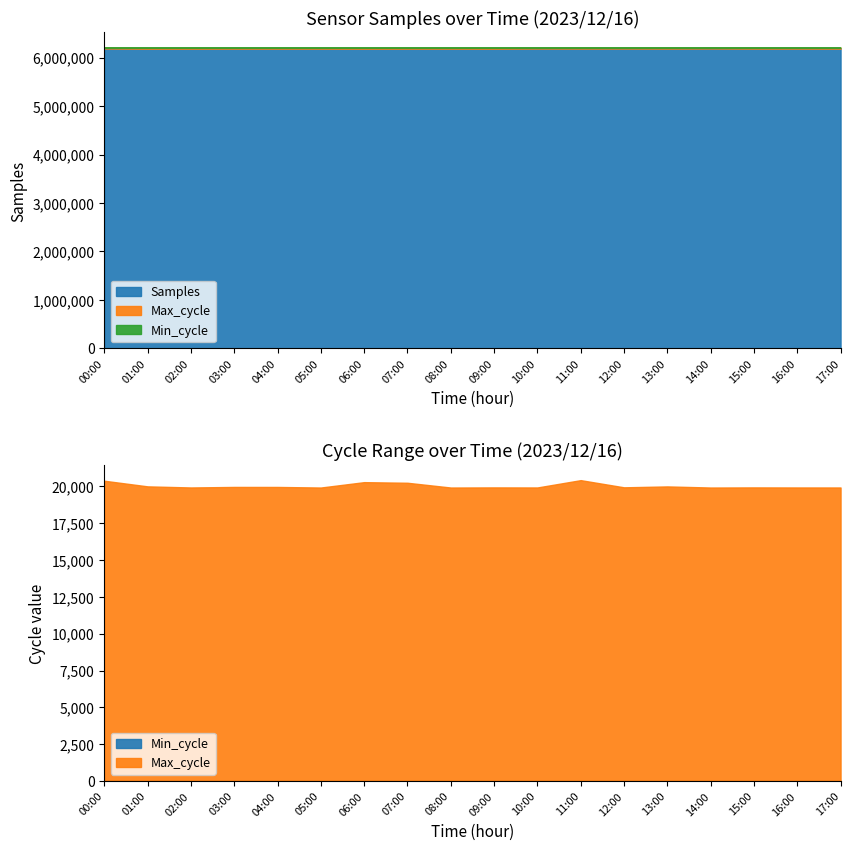

What are all the series names shown in the legend?

Samples, Max_cycle, Min_cycle